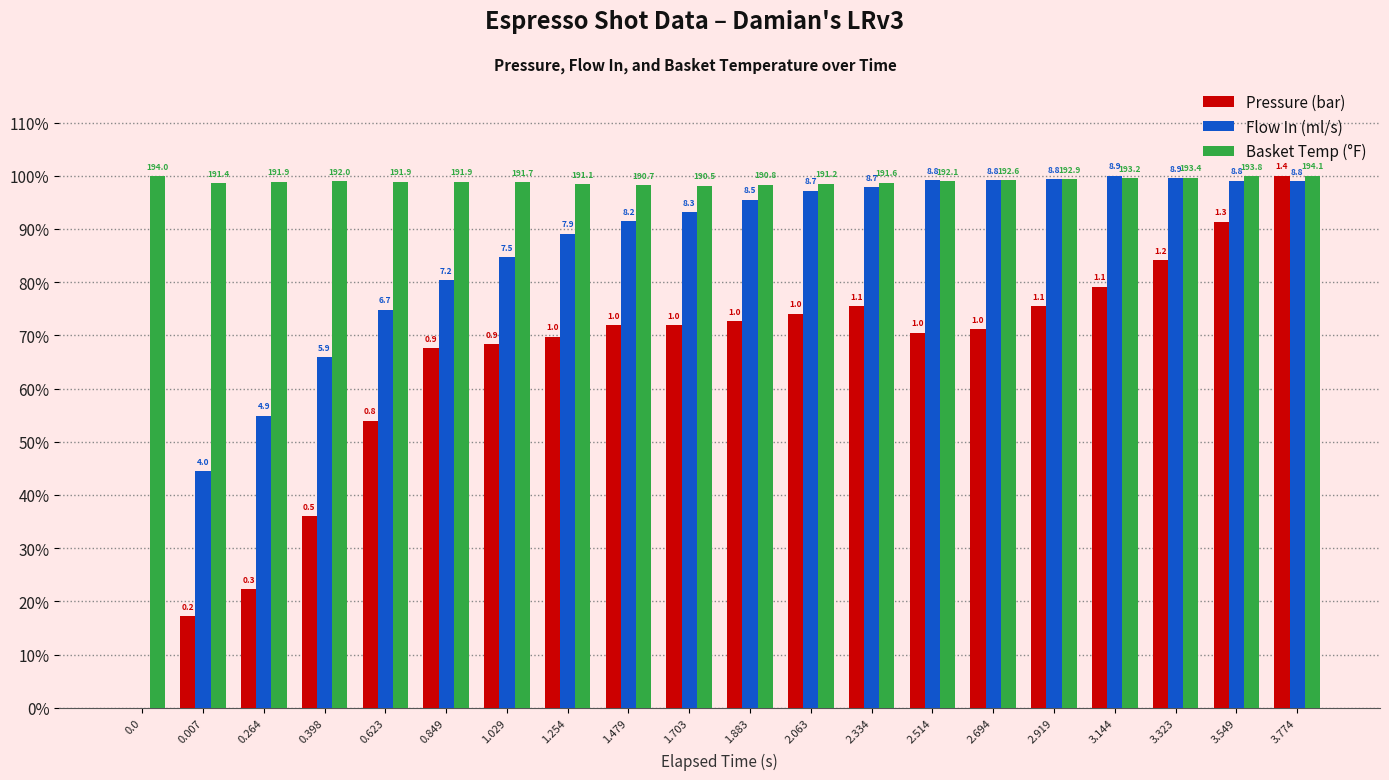

What are all the series names shown in the legend?

Pressure (bar), Flow In (ml/s), Basket Temp (°F)